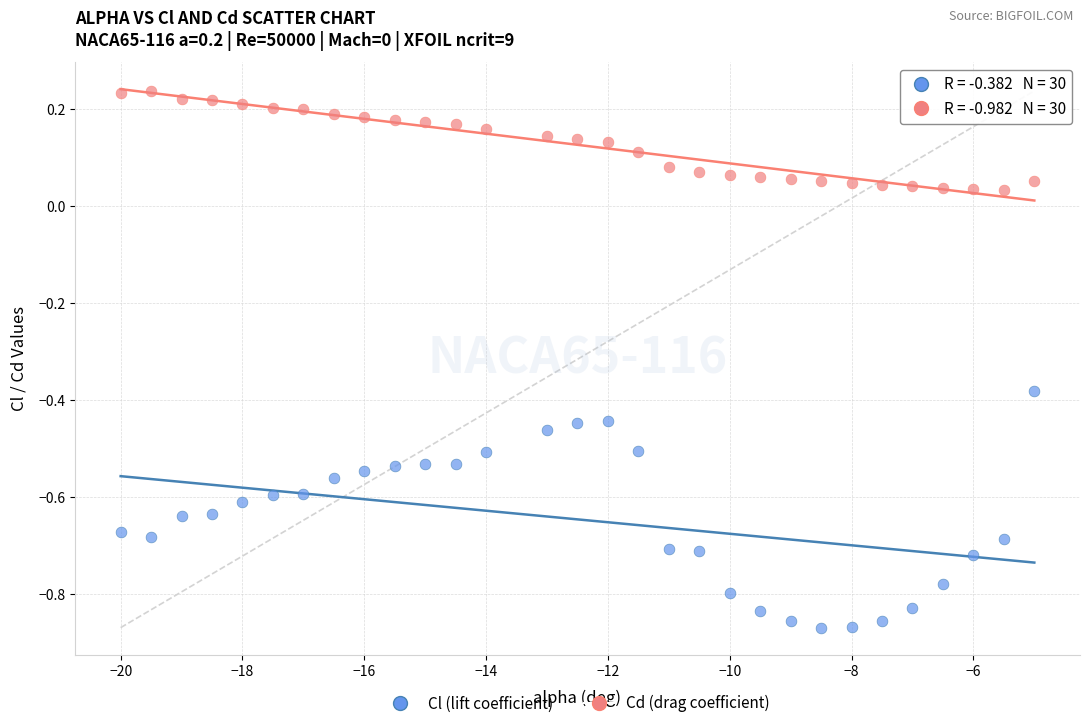

Across all data points, what is the range of X values (max minus min)?

15.0